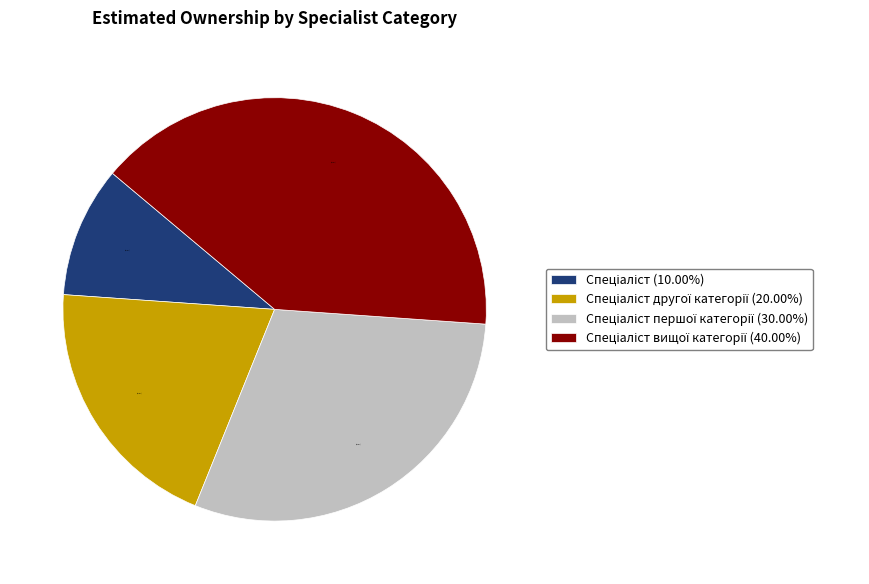

Does any single category account for the majority?

No